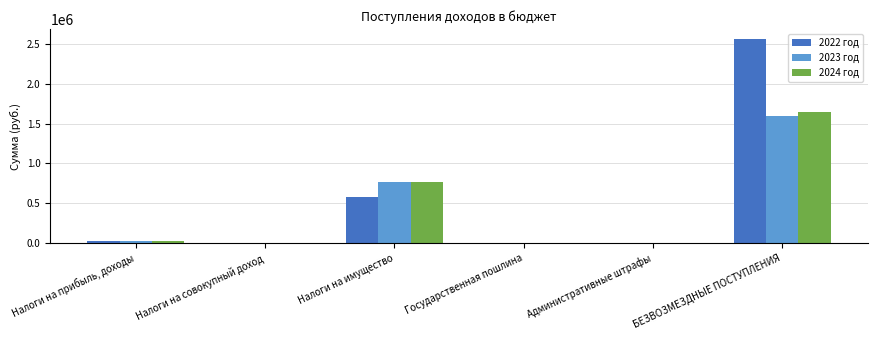

How many data points does each series have?

6